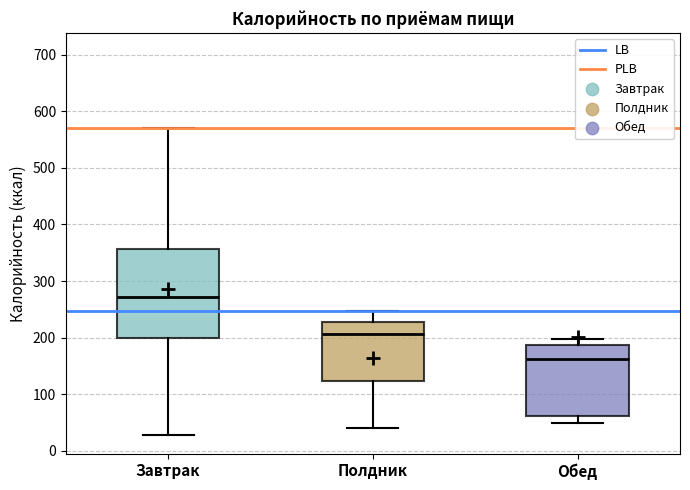

Reading left to right, read every box against the y-axis: the position of its median line, the range the box covers, and the ends of its whiskers. The values are not printed on the chart, so give them approximately, as read against the axis.

Завтрак: median 270, box 200 to 360, whiskers 30 to 570
Полдник: median 210, box 120 to 230, whiskers 40 to 250
Обед: median 160, box 60 to 190, whiskers 50 to 200